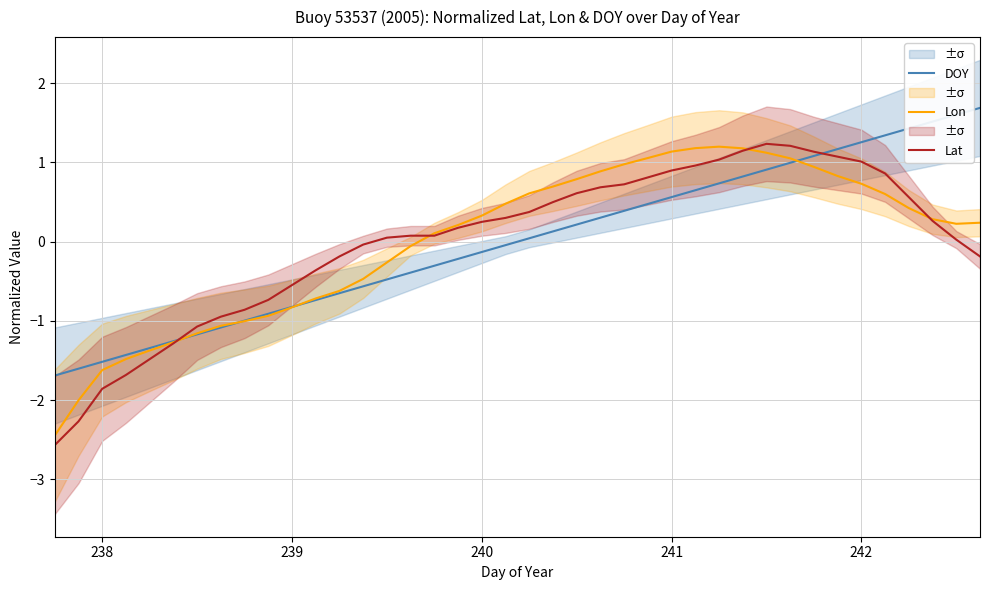

Count the number of data series in this chart.

3